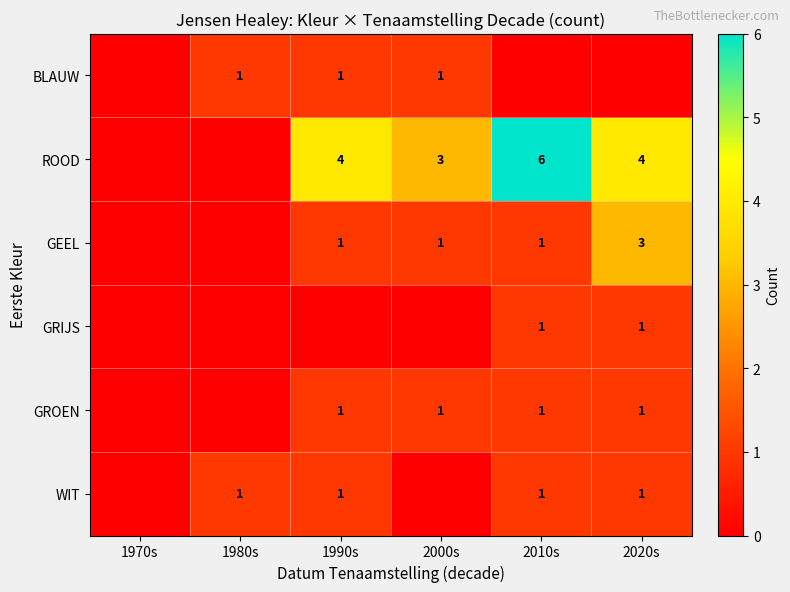

Is it true that GRIJS equals 0 at 2010s?

False